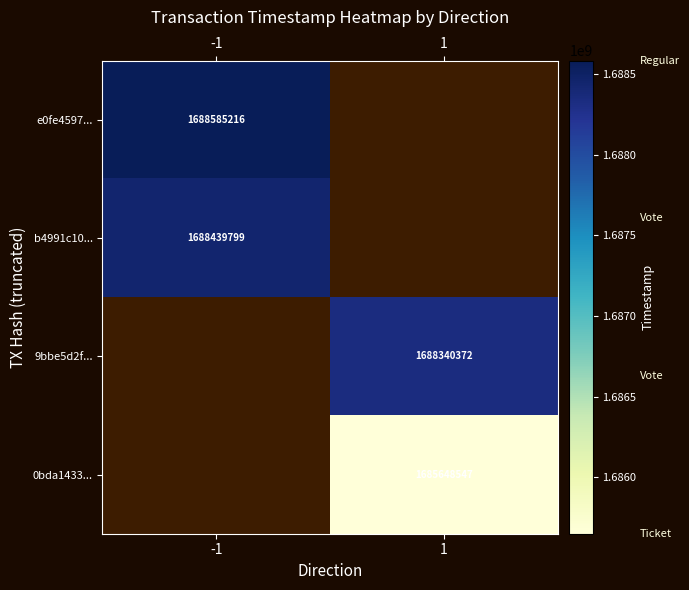

The b4991c10... series shows 1688439799 at -1. True or false?

True